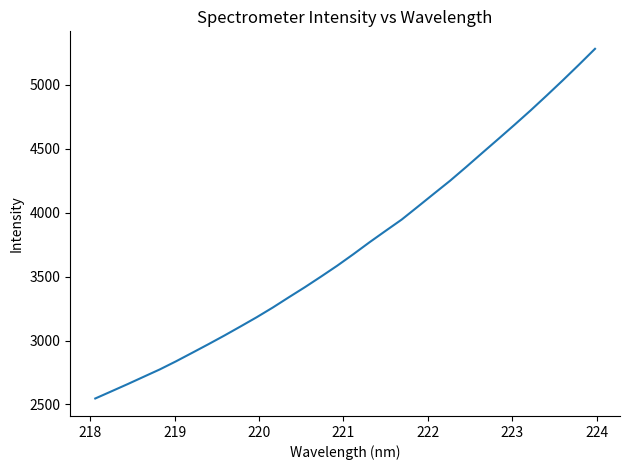

What is the smallest value displayed?

2546.5